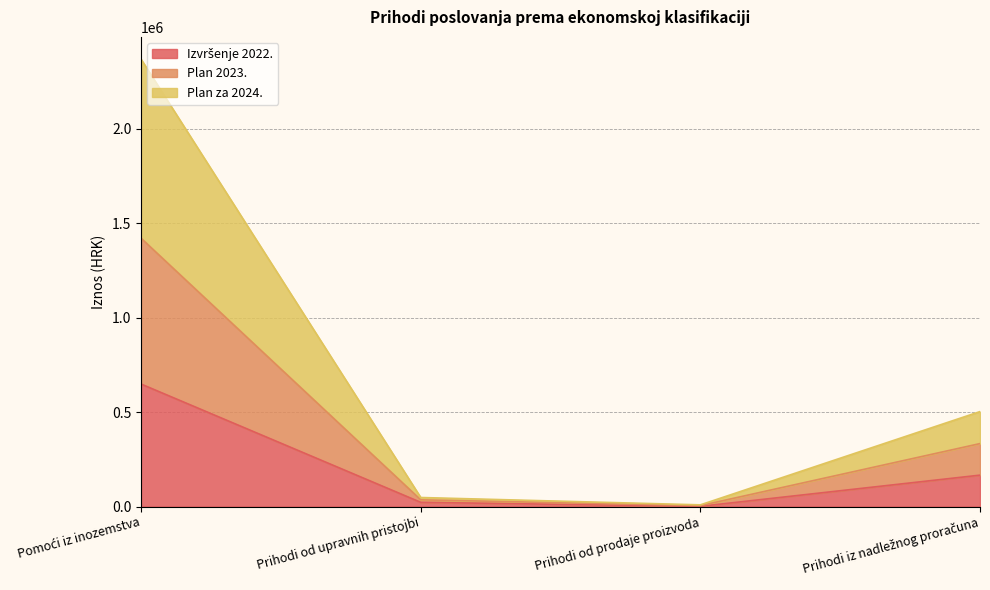

Rank the series at Prihodi od prodaje proizvoda from highest to lowest value.

Plan 2023., Plan za 2024., Izvršenje 2022.